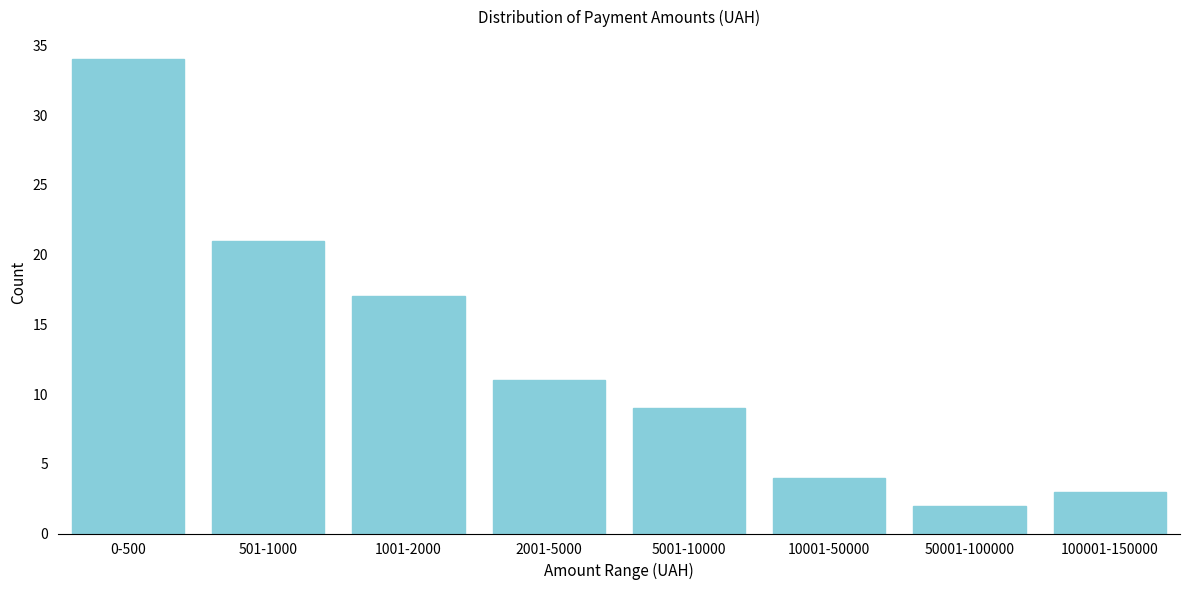

Reading left to right, what are all the values shown in this chart?

34	21	17	11	9	4	2	3